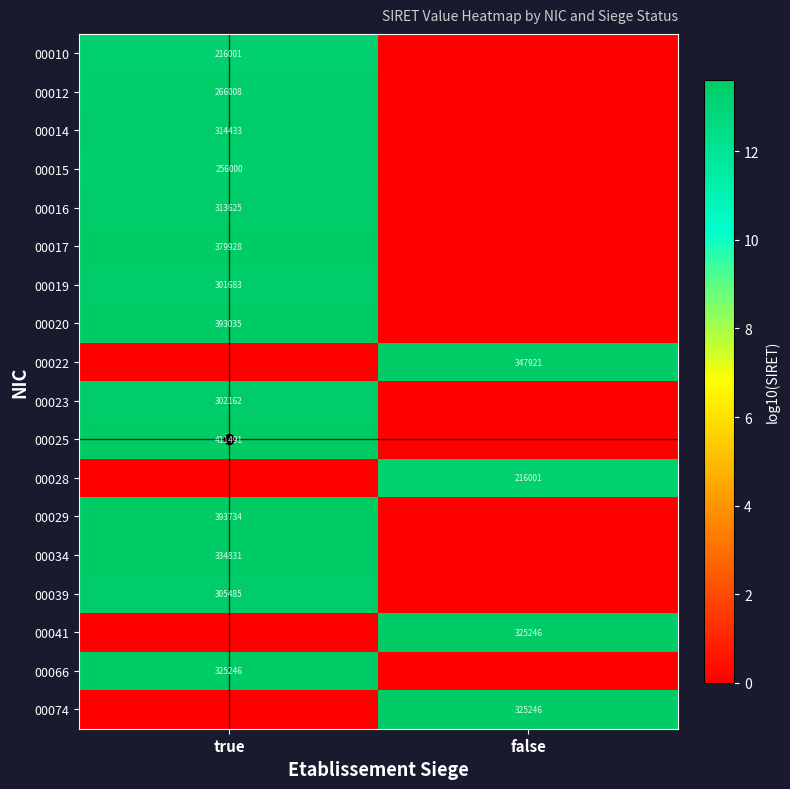

How many series are shown in this chart?

18